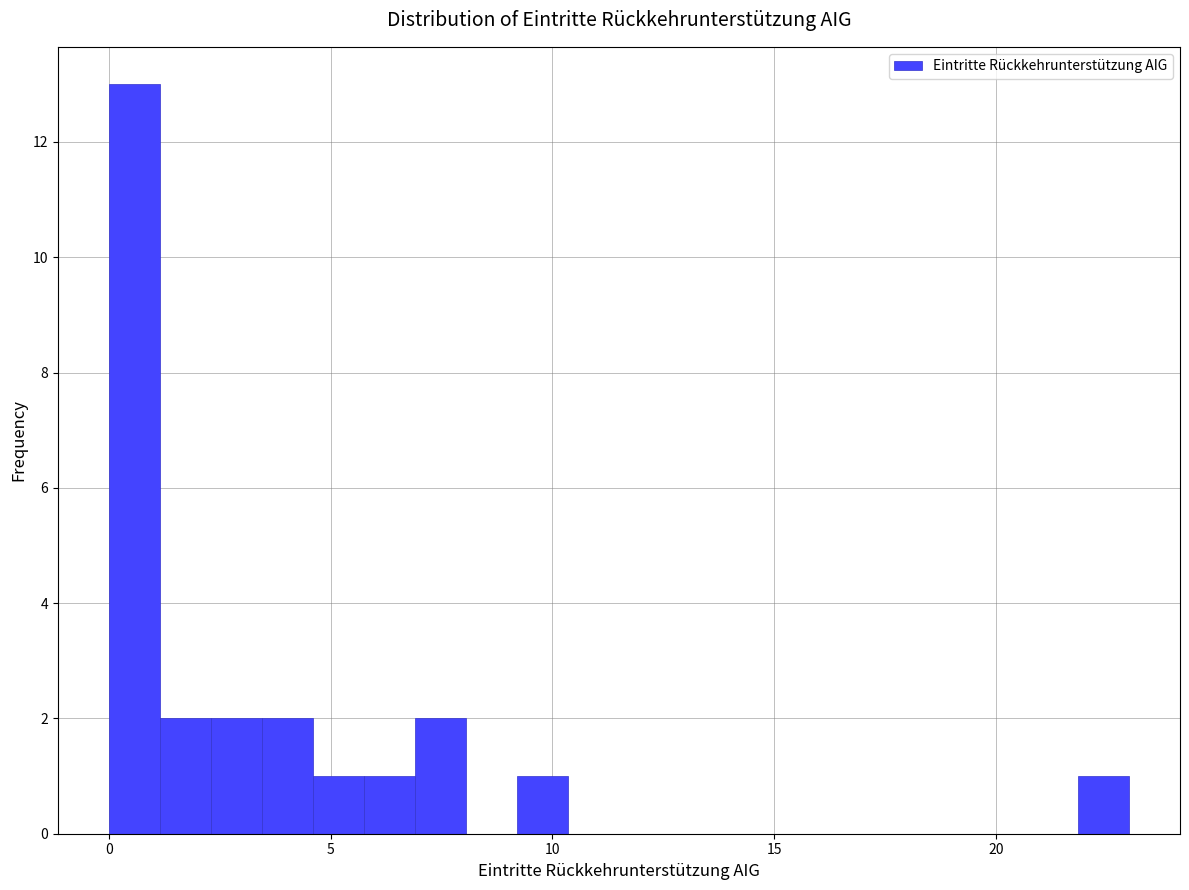

Read against the x-axis, roughly where is the centre of the tallest bar?

0.5